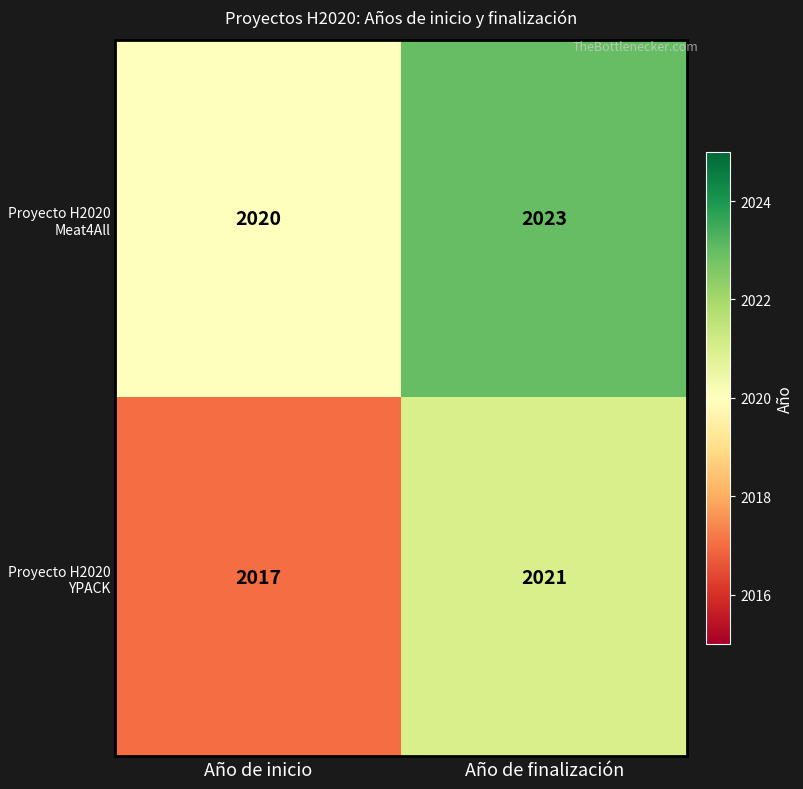

At which category is the sum across all series the highest?

Año de finalización